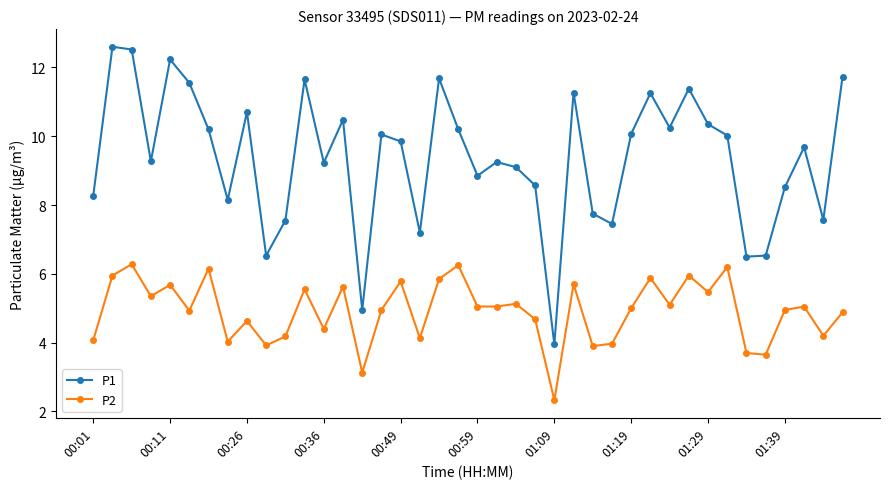

Rank the series by their average value, from highest to lowest.

P1, P2